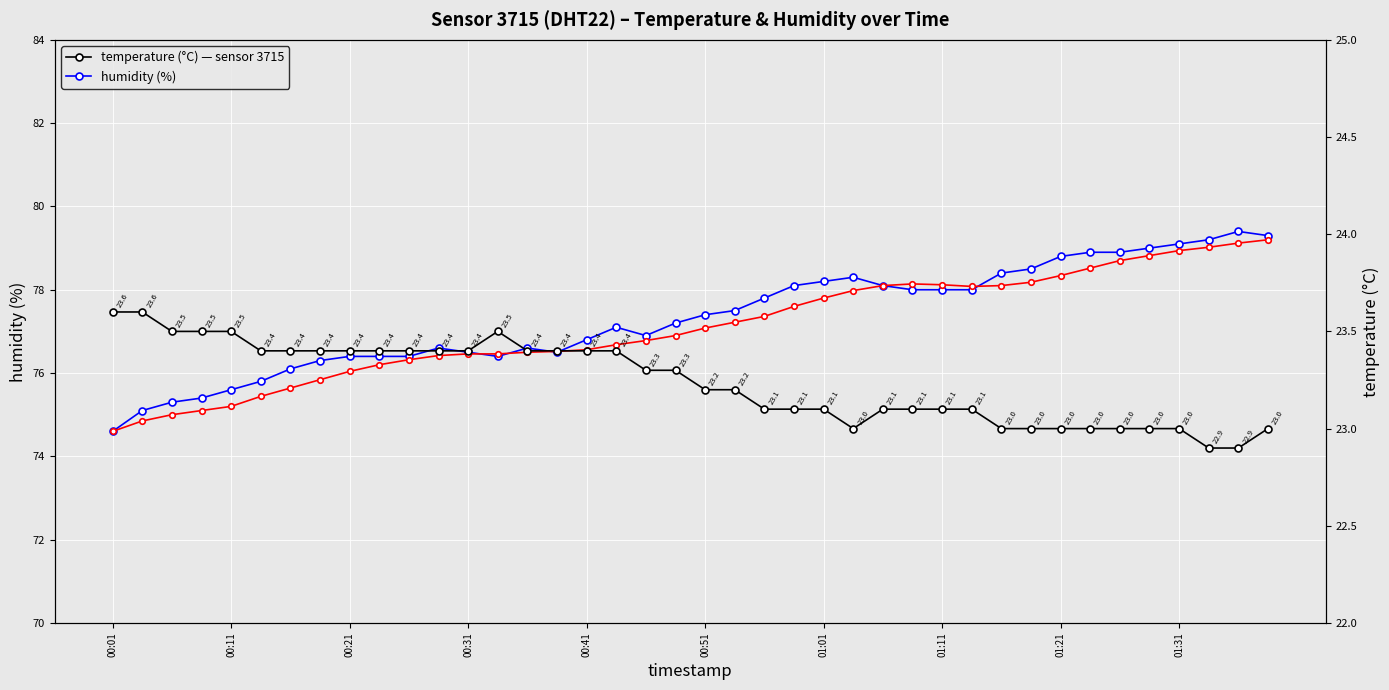

What is the difference between the second highest and second lowest values in the humidity series?

4.2